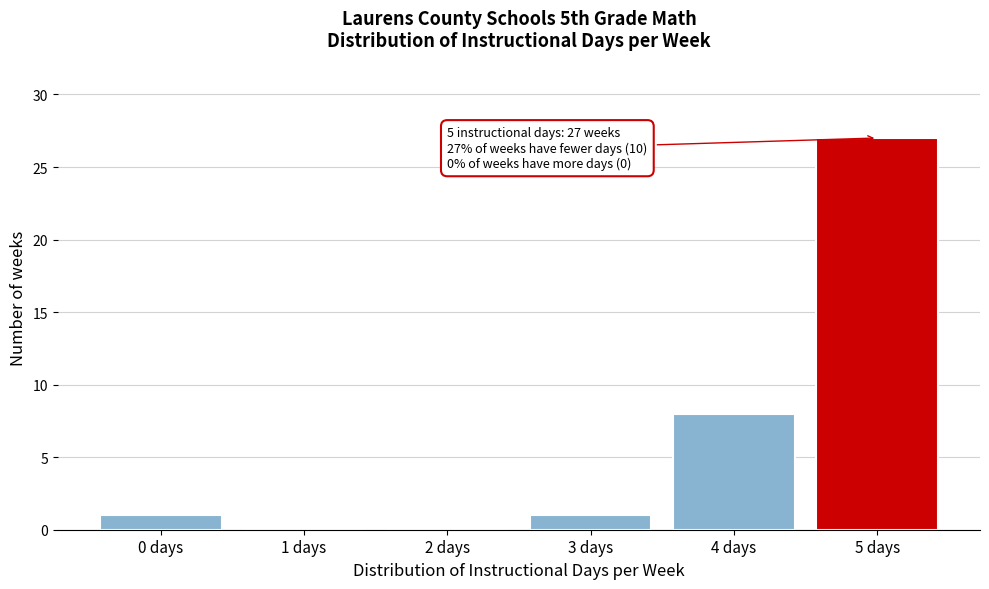

Reading left to right, what are all the values shown in this chart?

0 days=1	1 days=0	2 days=0	3 days=1	4 days=8	5 days=27